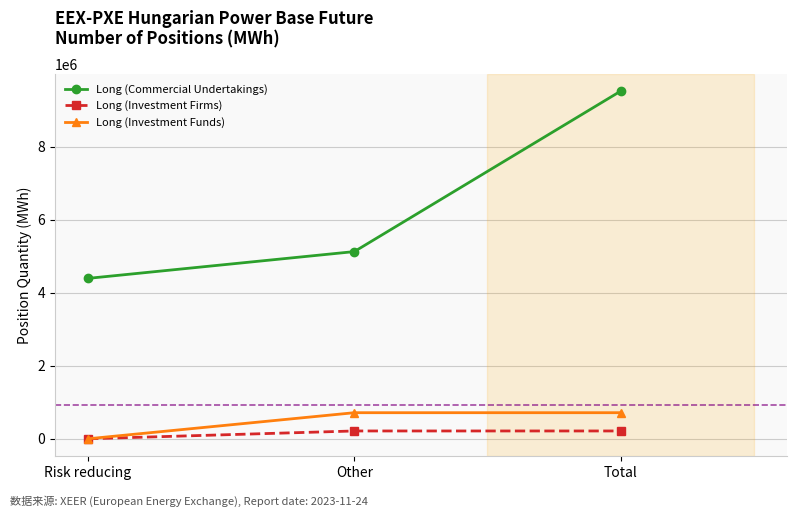

What is the greatest value displayed?

9515723